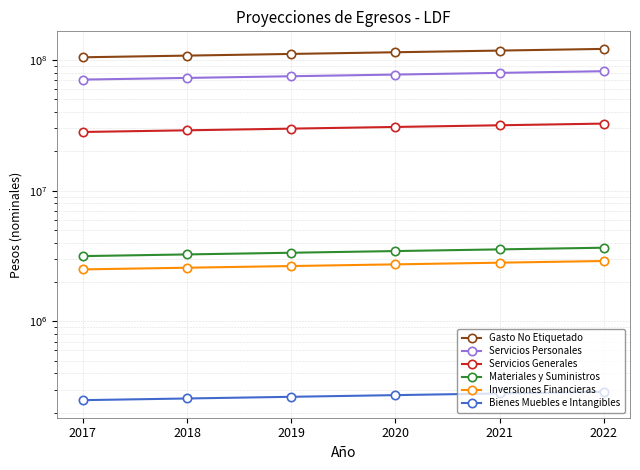

What is the difference between the second highest and minimum values in the Inversiones Financieras series?

313772.0